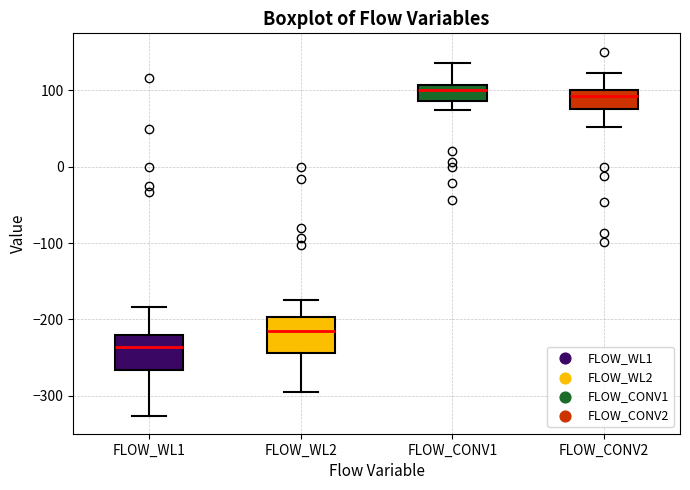

Reading left to right, transcribe this box plot: for each box, give where its median line is, the range the box spans, and where its two whiskers end, as read against the y-axis. The values are not printed on the chart, so give them approximately, as read against the axis.

FLOW_WL1: median -240, box -270 to -220, whiskers -330 to -180
FLOW_WL2: median -220, box -240 to -200, whiskers -300 to -180
FLOW_CONV1: median 100, box 90 to 110, whiskers 70 to 140
FLOW_CONV2: median 90, box 80 to 100, whiskers 50 to 120